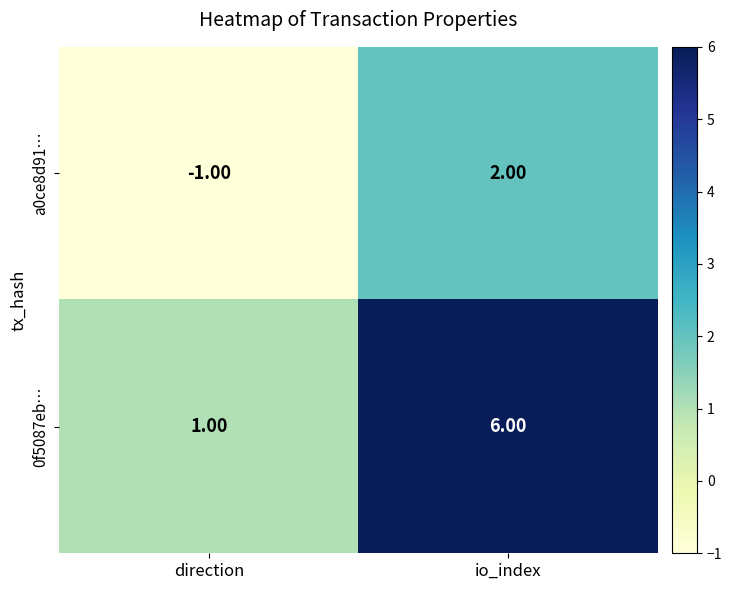

Which series has the largest total across all categories?

0f5087eb…